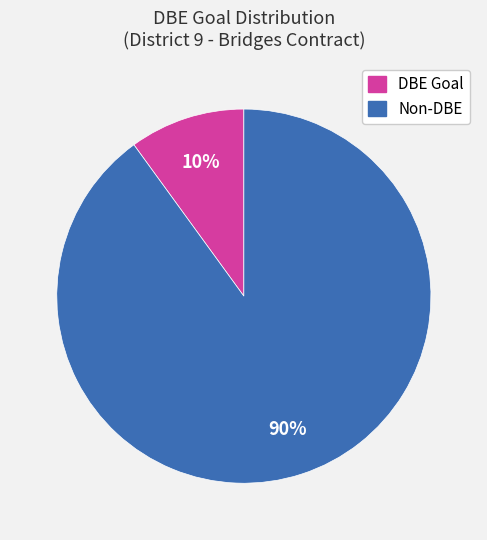

Does any single category account for the majority?

Yes